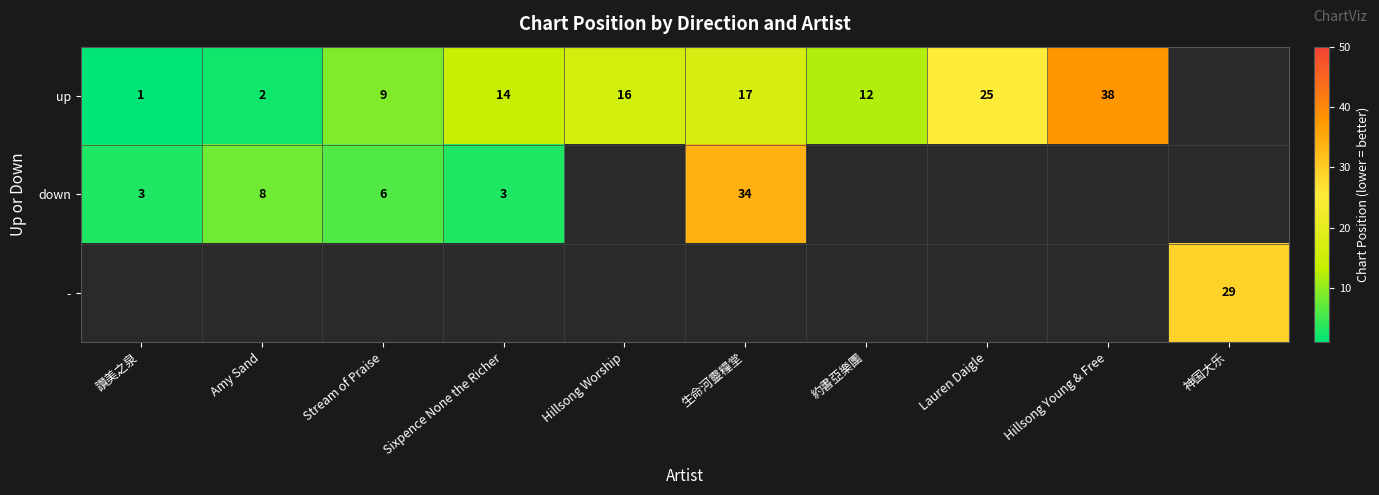

True or false: down has a value of 8 at Amy Sand.

True